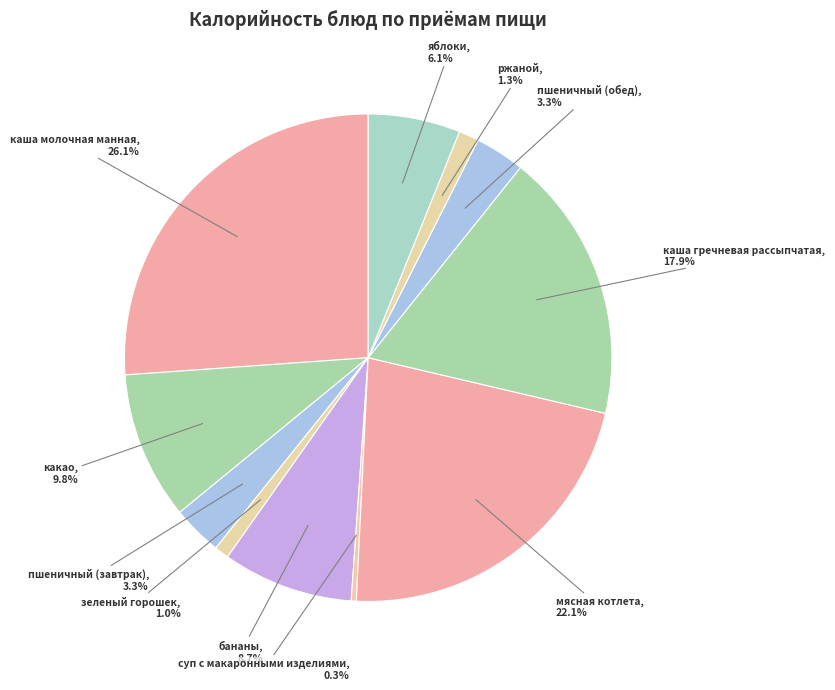

True or false: яблоки accounts for 1% of the total.

False